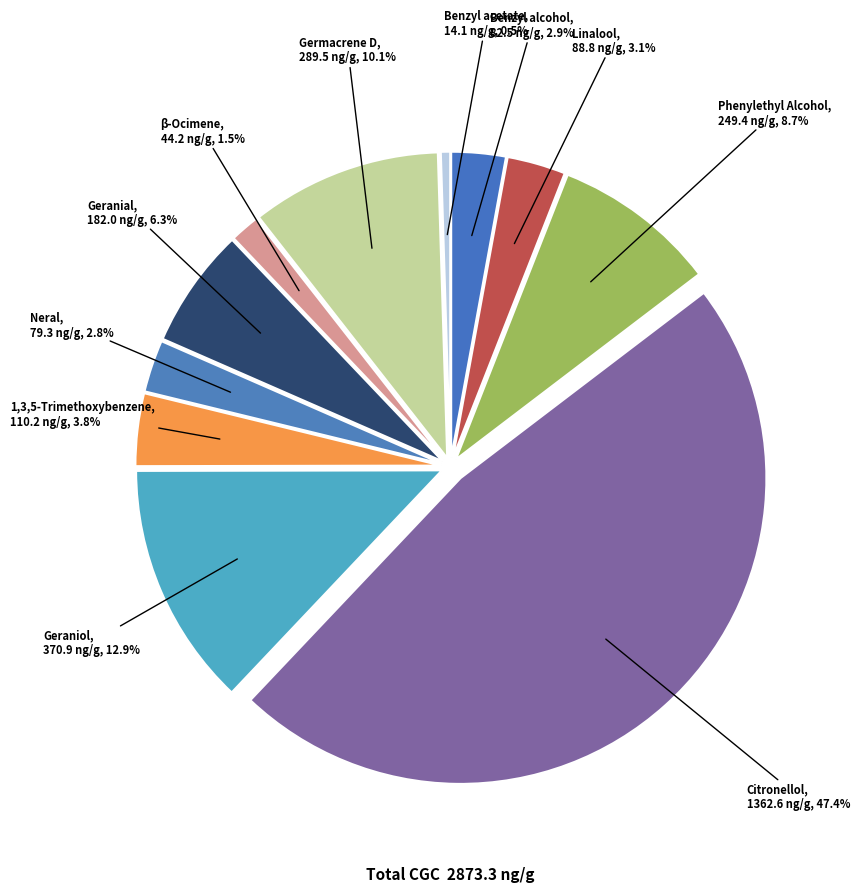

How many slices are in this pie chart?

11